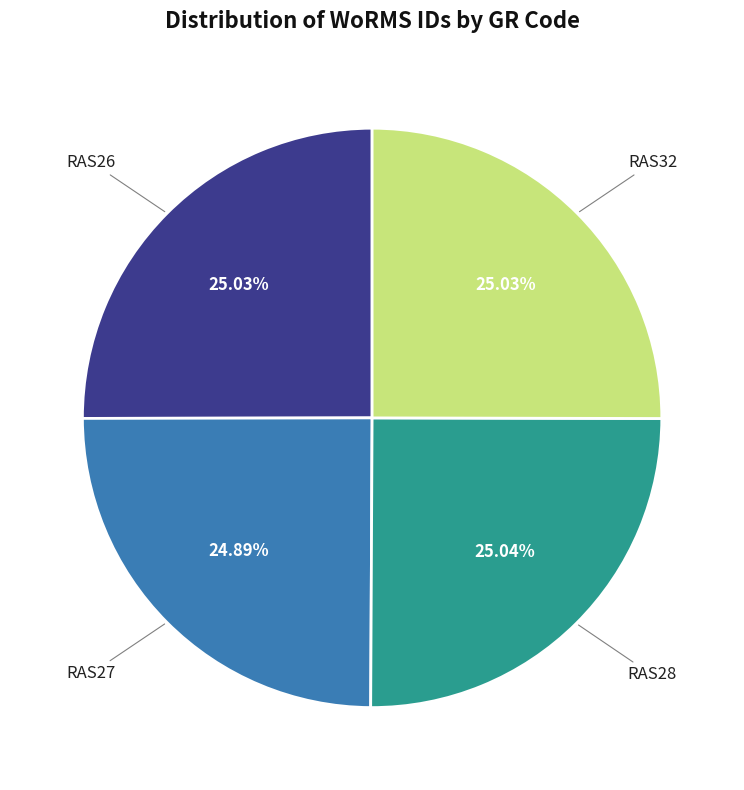

Does any single category account for the majority?

No